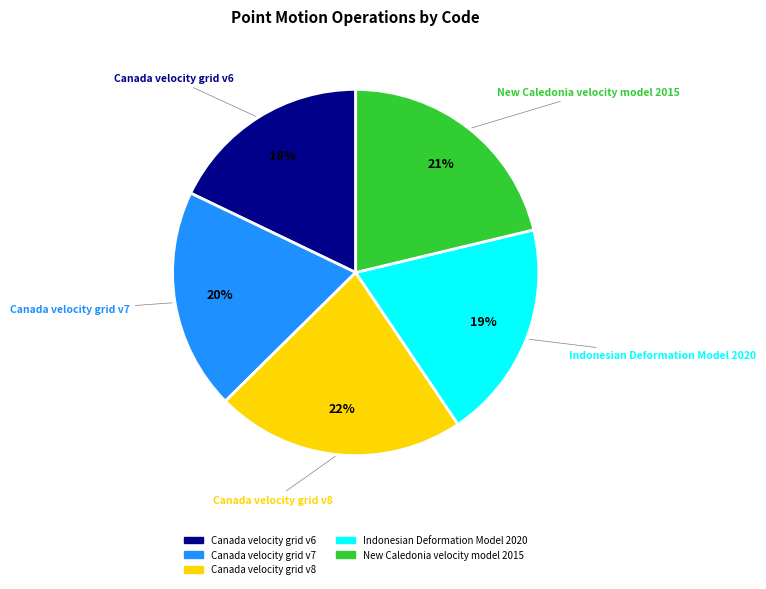

Which has a higher value, Canada velocity grid v6 or Canada velocity grid v8?

Canada velocity grid v8